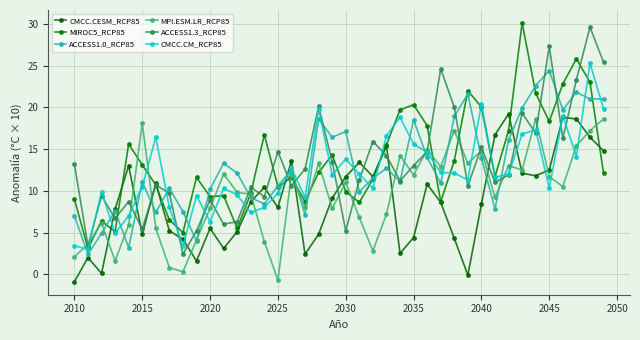

How many values in the ACCESS1.0_RCP85 series are below 12?

20